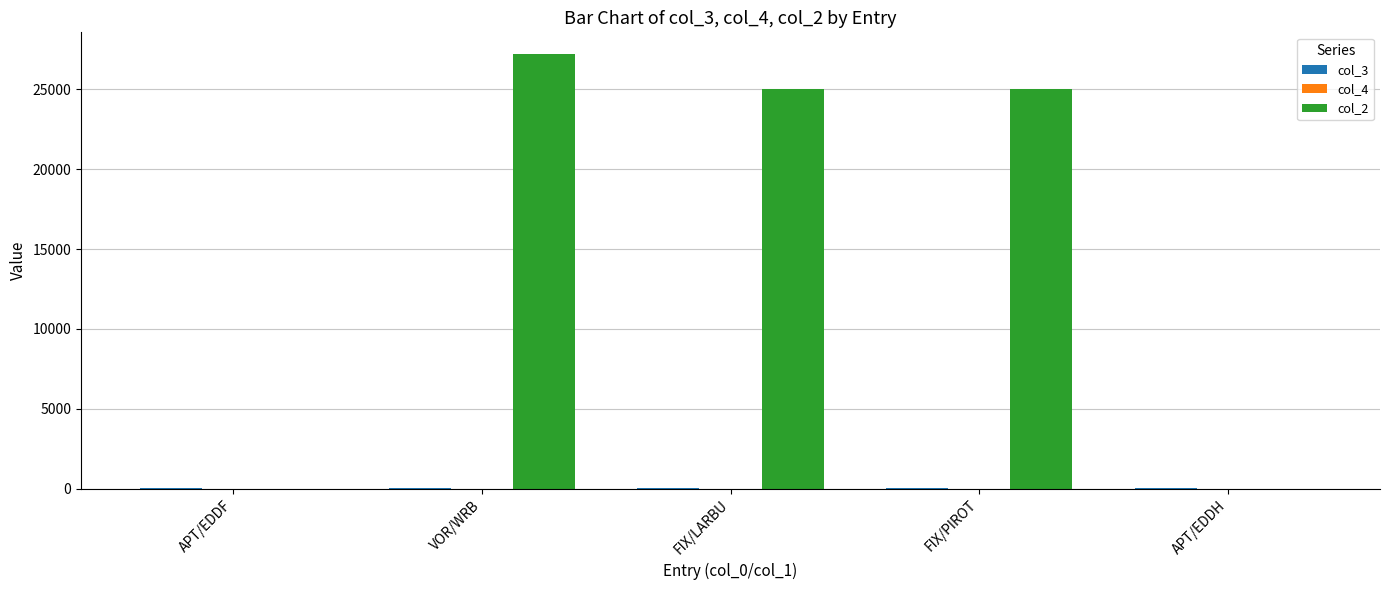

How many data points does each series have?

5